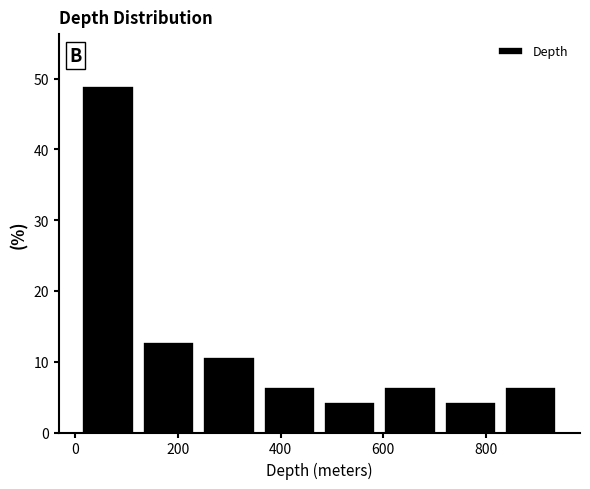

Reading left to right, transcribe this chart: for each bar, give the range it covers on the x-axis and its height. Neither the bar edges nor the heights are printed on the chart, so give them approximately, as read against the axes.

0 to 120: 49
120 to 240: 13
240 to 360: 11
360 to 480: 6
480 to 600: 4
600 to 720: 6
720 to 820: 4
820 to 940: 6